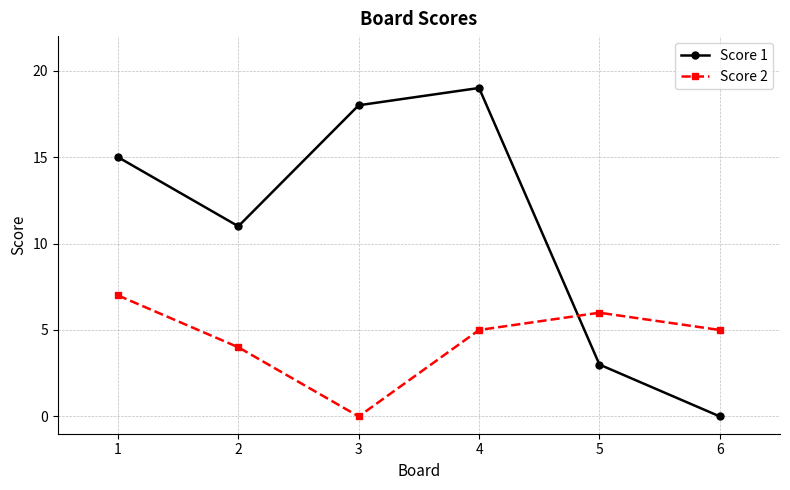

Is it true that Score 2 equals 4 at 2?

True